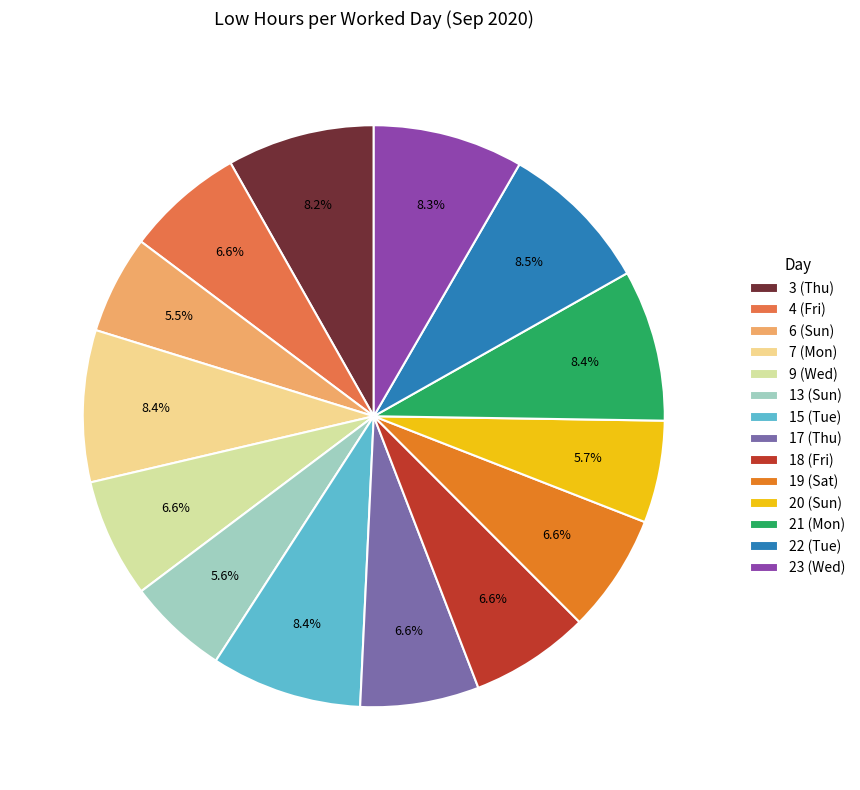

To the nearest percent, what is the difference between the largest and smallest slice percentages?

3%